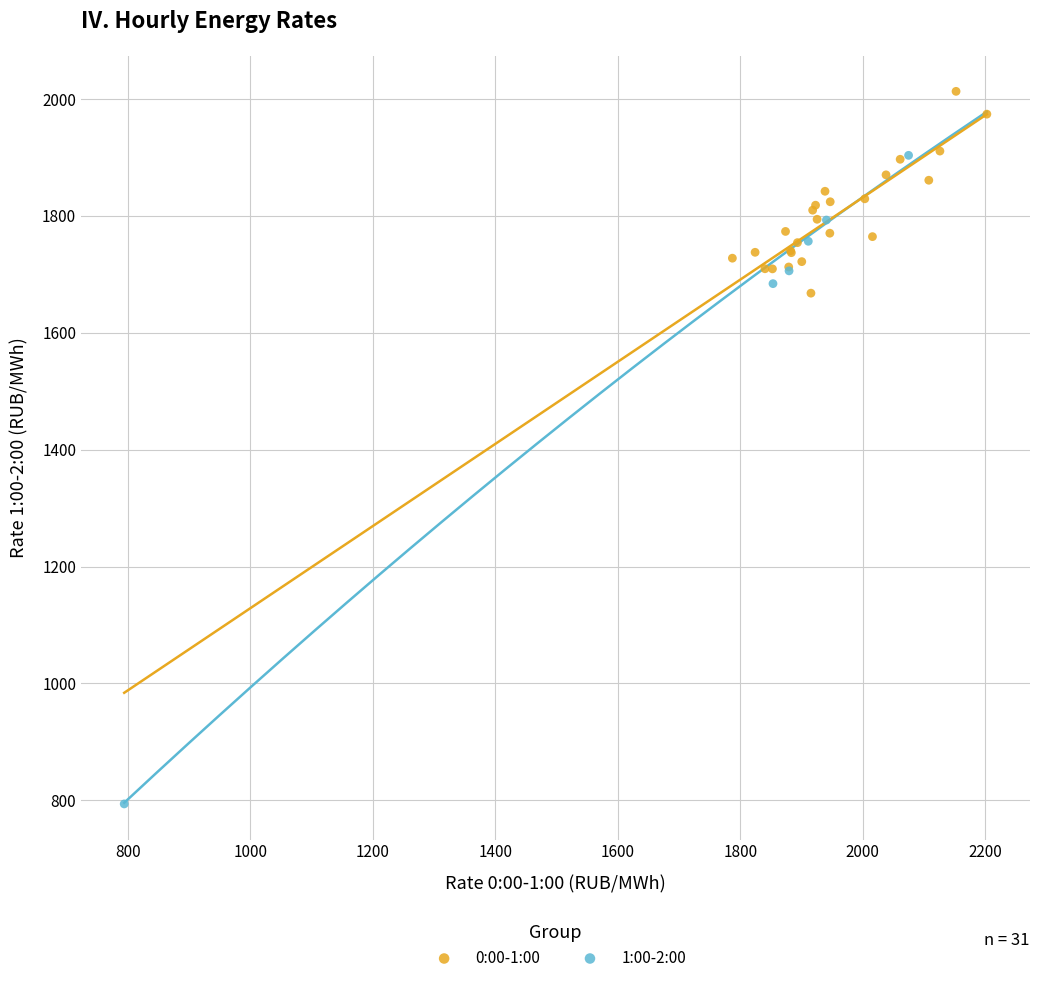

Which series has the largest Y range (max minus min)?

1:00-2:00